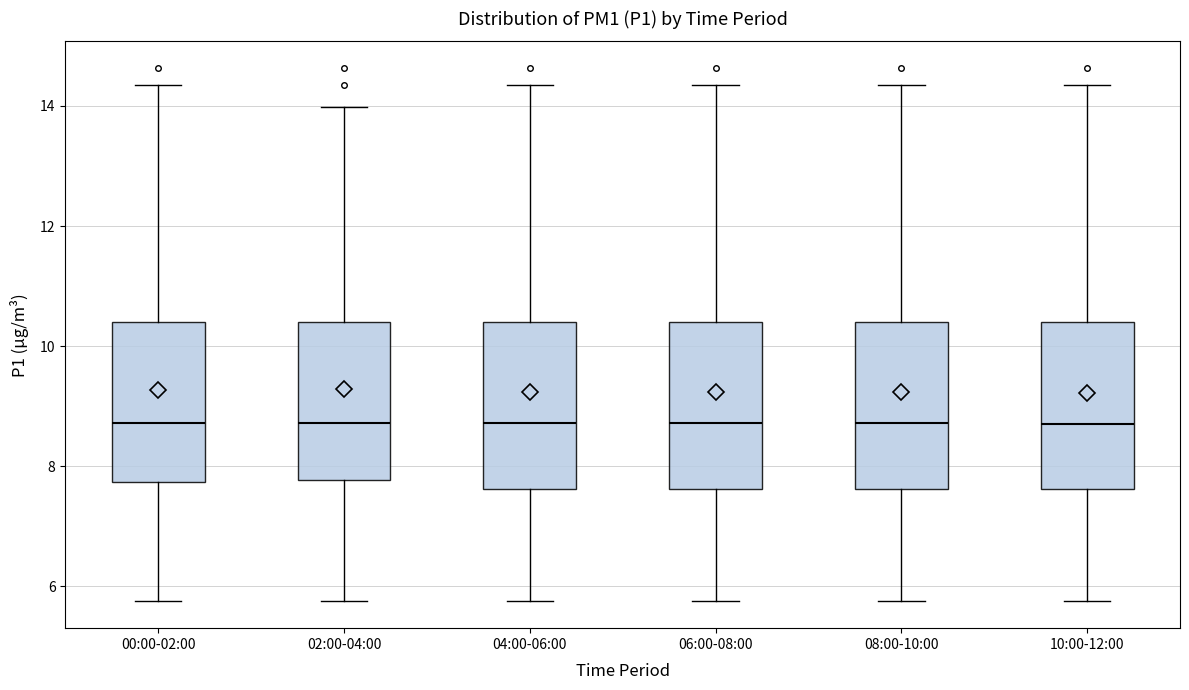

Where does the upper whisker of the box for 08:00-10:00 end on the y-axis? The values are not printed on the chart, so give them approximately, as read against the axis.

14.4